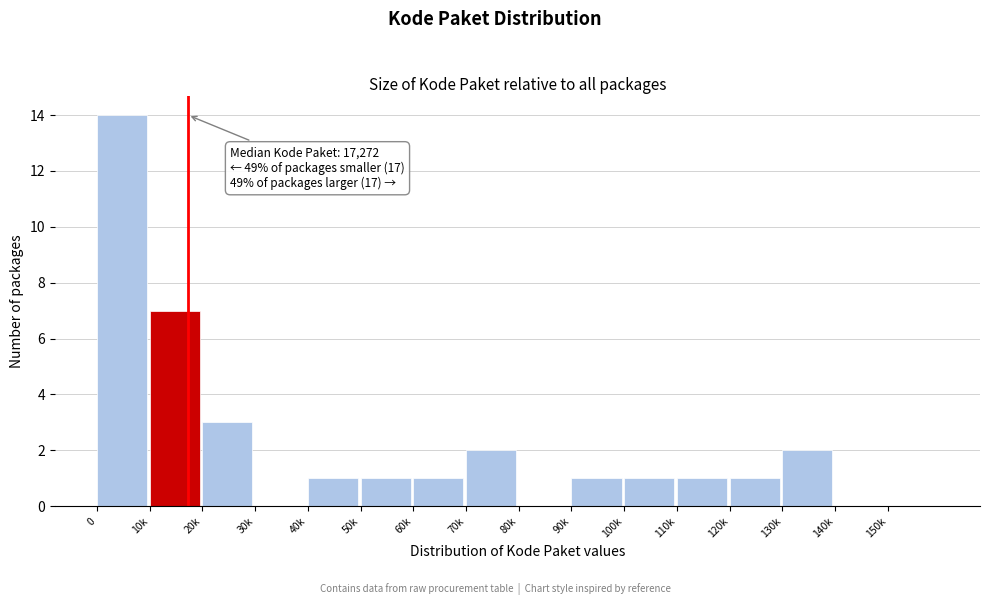

Reading left to right, list all the values displayed in this chart.

0=14	10k=7	20k=3	30k=0	40k=1	50k=1	60k=1	70k=2	80k=0	90k=1	100k=1	110k=1	120k=1	130k=2	140k=0	150k=0